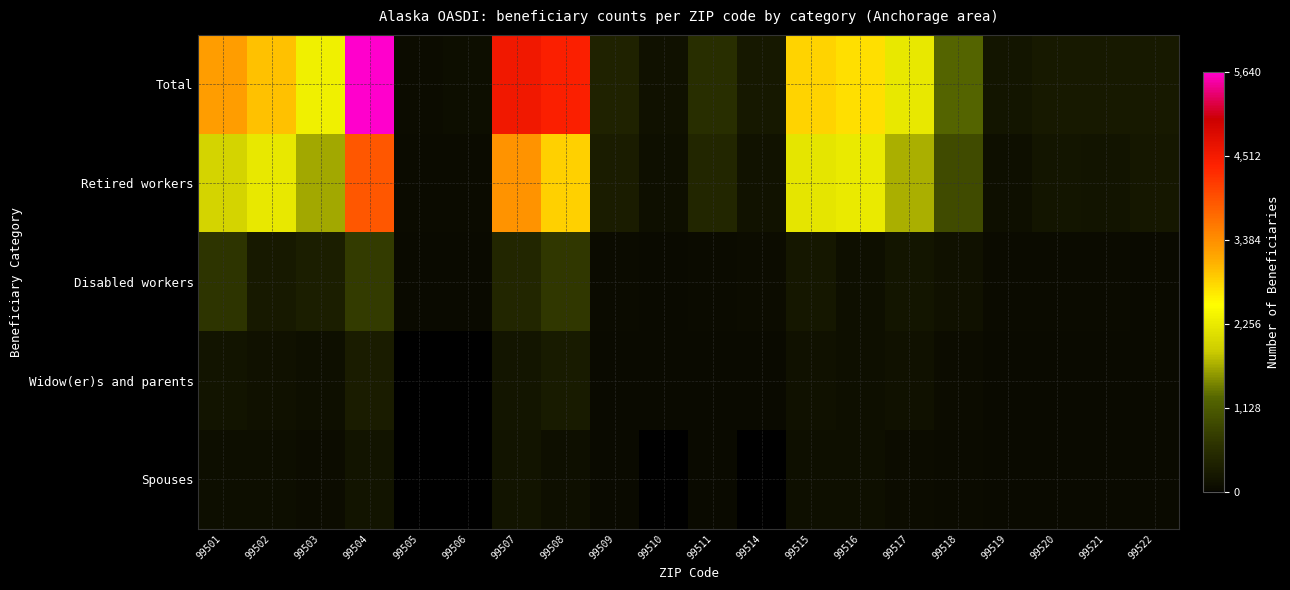

List the series in order of their peak value, lowest first.

Spouses, Widow(er)s and parents, Disabled workers, Retired workers, Total